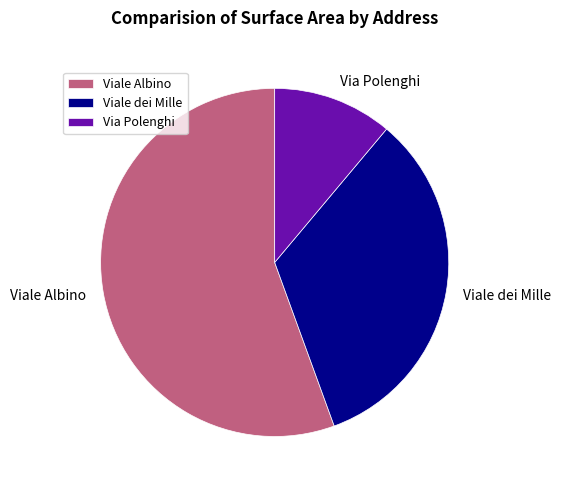

Rank the categories by value from highest to lowest.

Viale Albino, Viale dei Mille, Via Polenghi